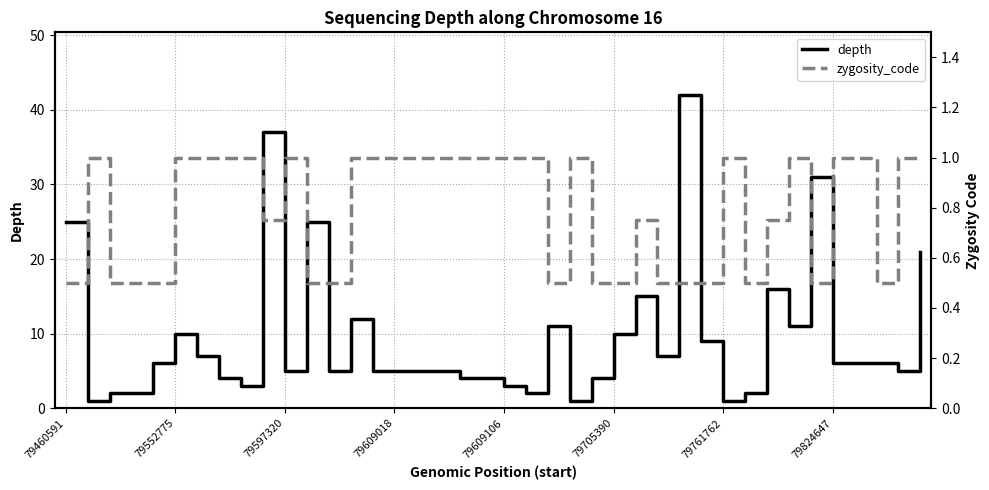

What position from the left is 34?

35